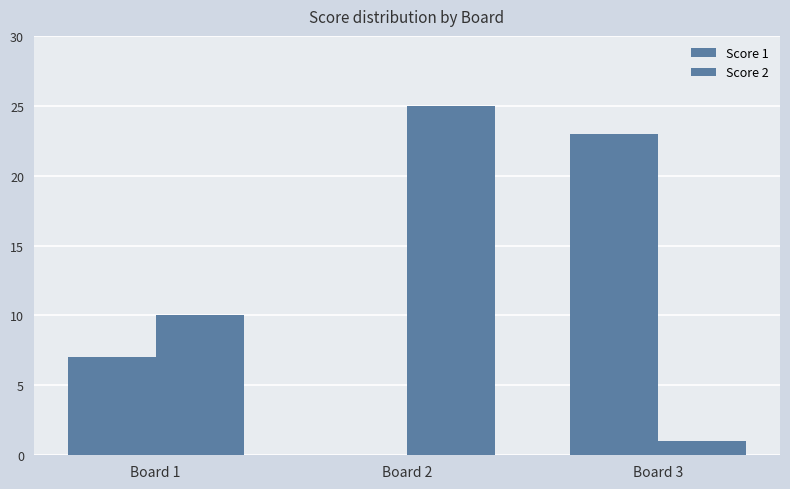

How many categories are shown in the chart?

3